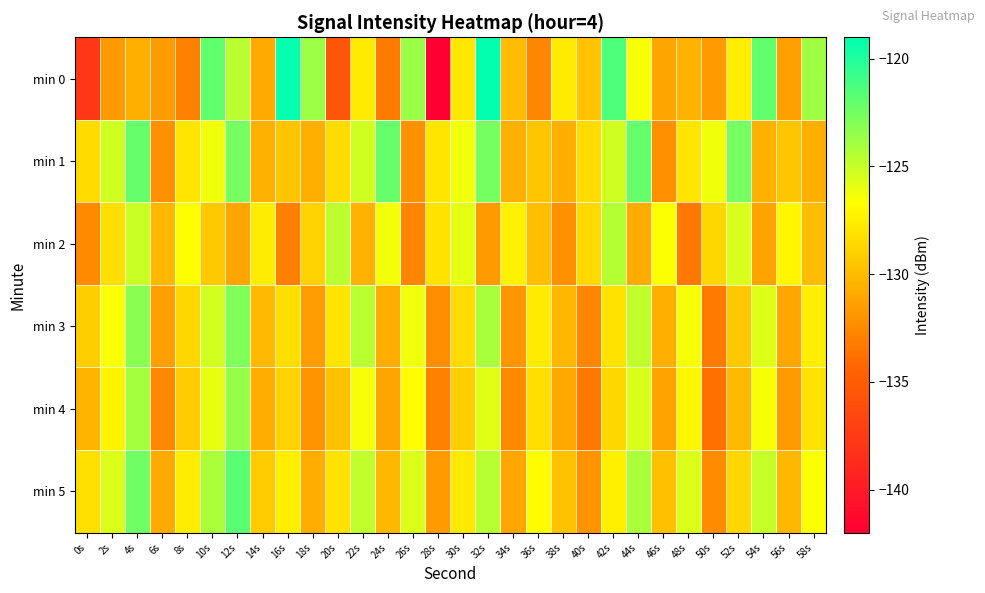

List the series in order of their peak value, highest first.

min 0, min 5, min 1, min 3, min 4, min 2